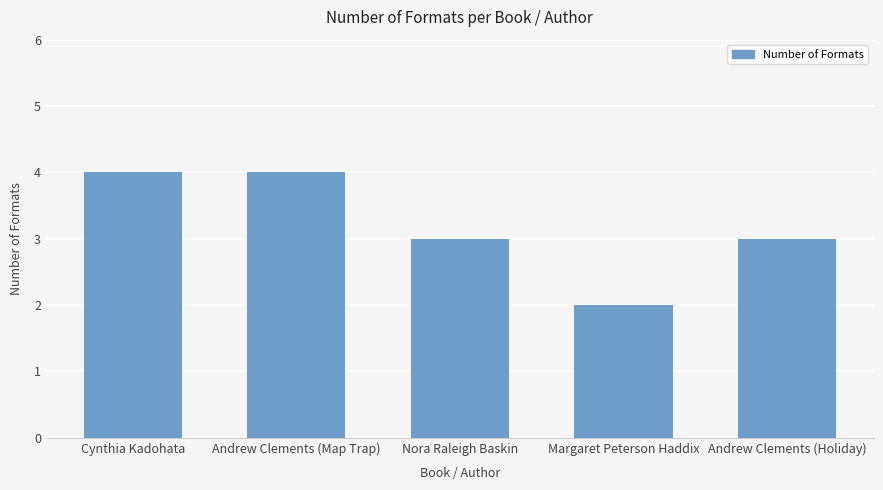

What is the minimum value shown in the chart?

2